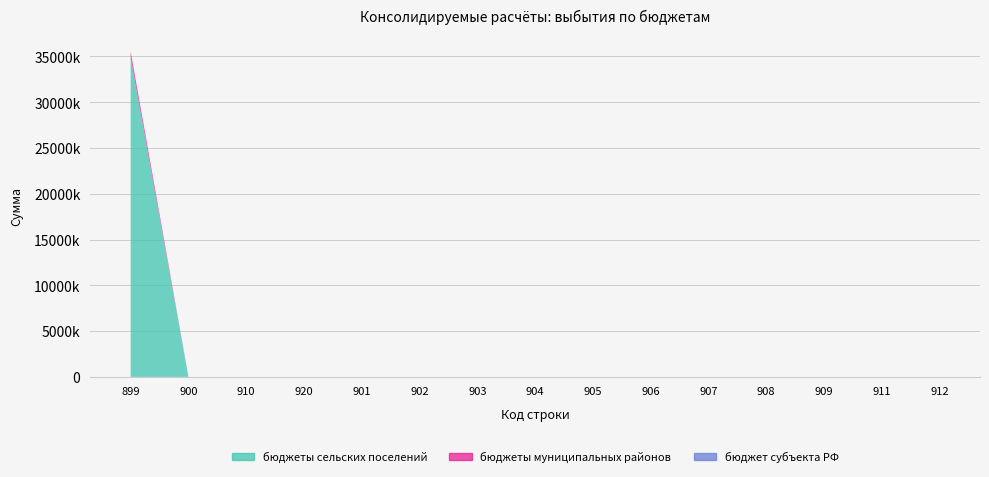

Reading left to right, what are all the values shown in this chart?

бюджет субъекта РФ: 0	0	0	0	0	0	0	0	0	0	0	0	0	0	0
бюджеты муниципальных районов: 666752	0	0	0	0	0	0	0	0	0	0	0	0	0	0
бюджеты сельских поселений: 34864300	0	0	0	0	0	0	0	0	0	0	0	0	0	0